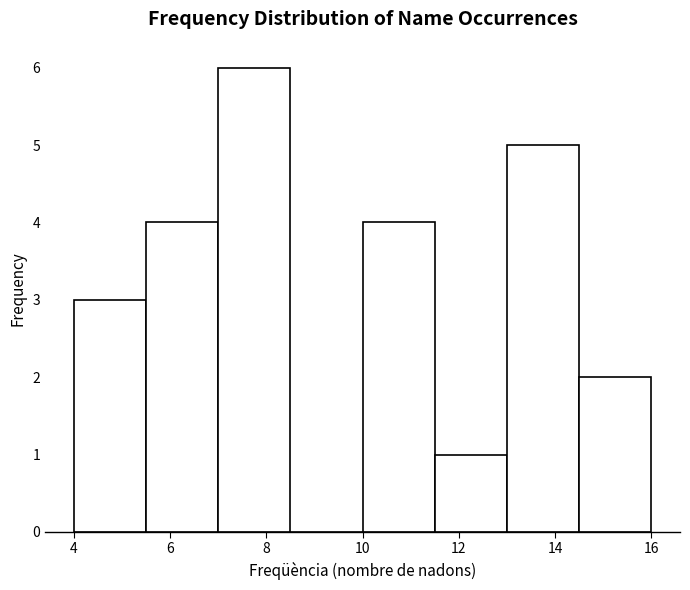

What is the height of the bar covering 4.0 to 5.5 on the x-axis? Neither the bar edges nor the heights are printed on the chart, so give them approximately, as read against the axes.

3